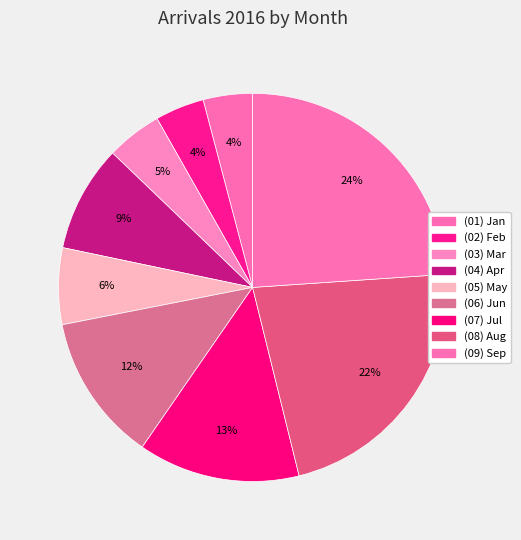

Count the number of slices in the pie.

9